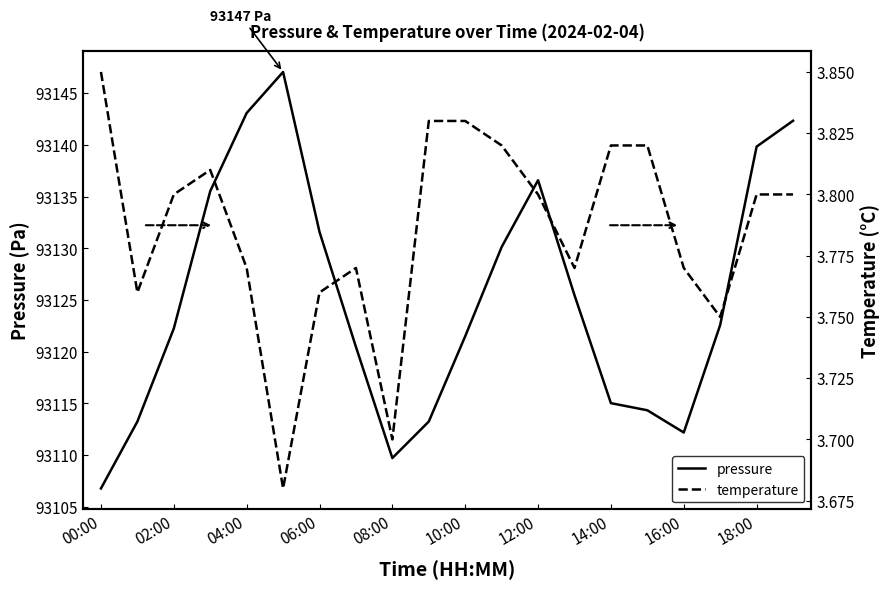

What is the minimum value for pressure?

93106.8